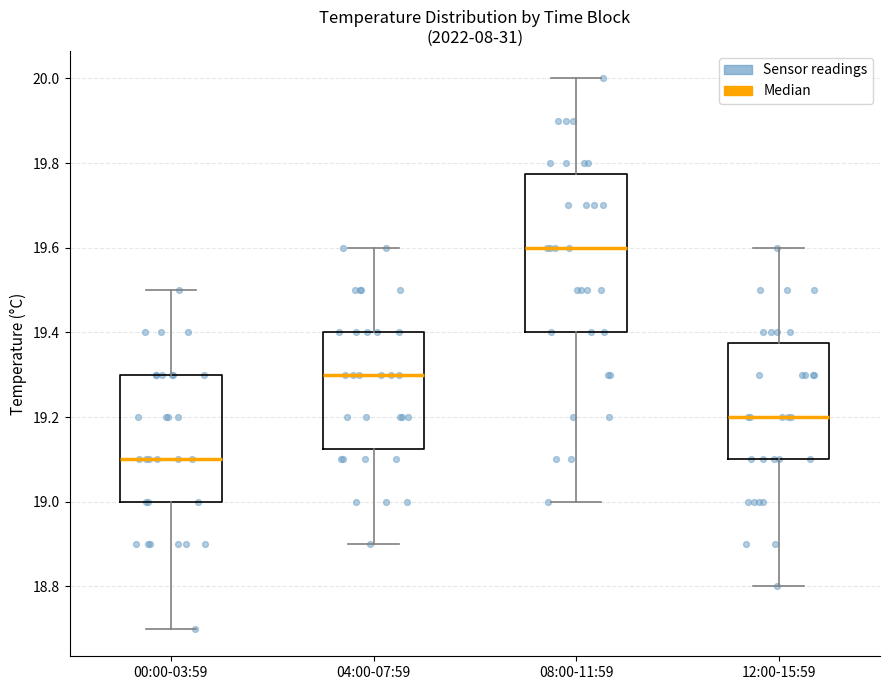

Which box has the lowest median line?

00:00-03:59